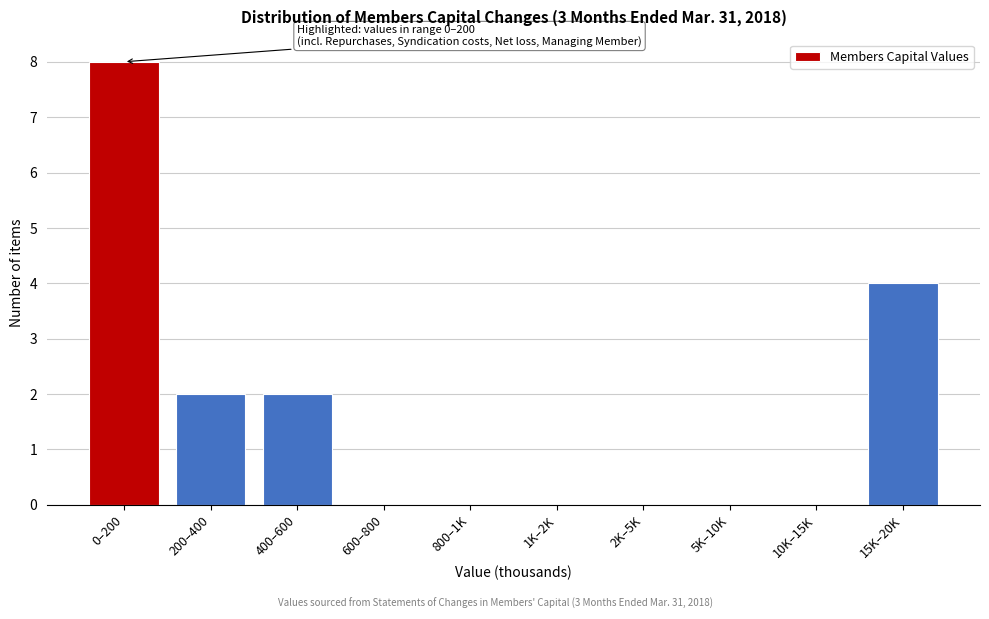

Reading left to right, list all the values displayed in this chart.

0–200=8	200–400=2	400–600=2	600–800=0	800–1K=0	1K–2K=0	2K–5K=0	5K–10K=0	10K–15K=0	15K–20K=4